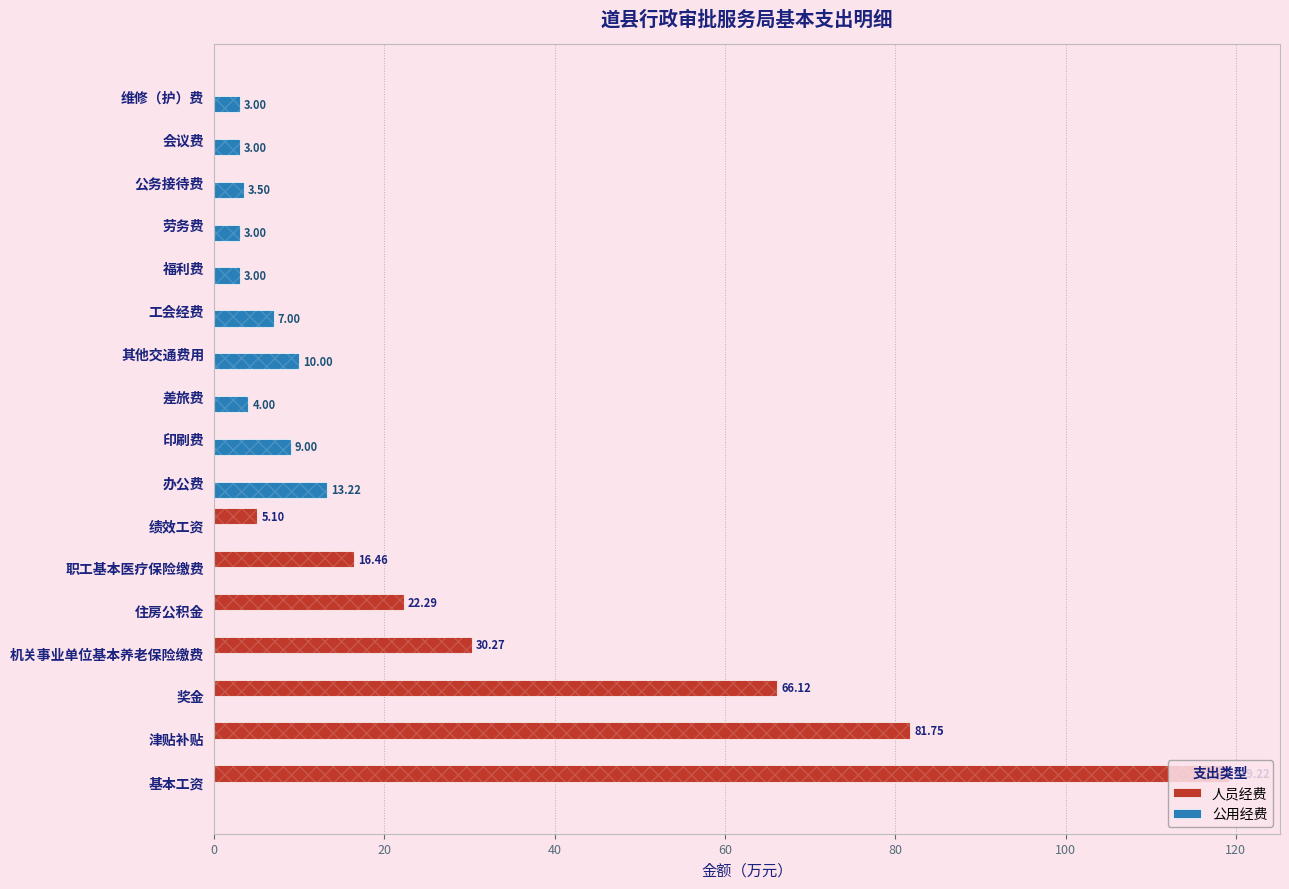

Is the value of 人员经费 at 职工基本医疗保险缴费 greater than the value of 公用经费 at 其他交通费用?

Yes